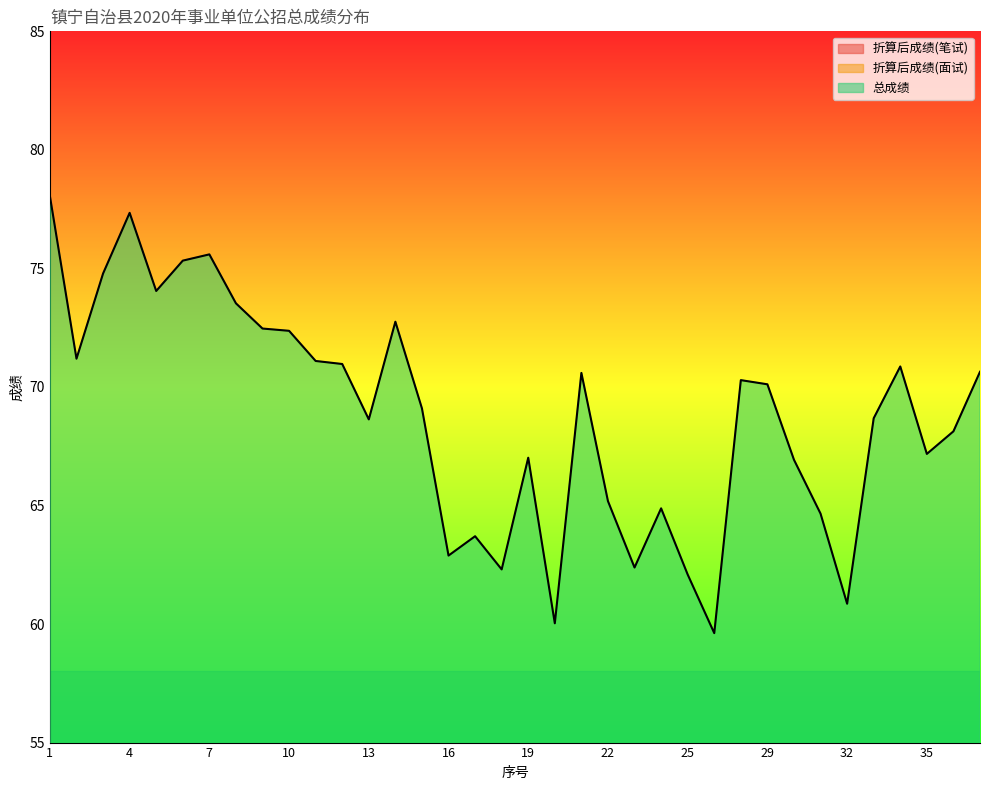

How many data points in 折算后成绩(面试) are above 30?

20